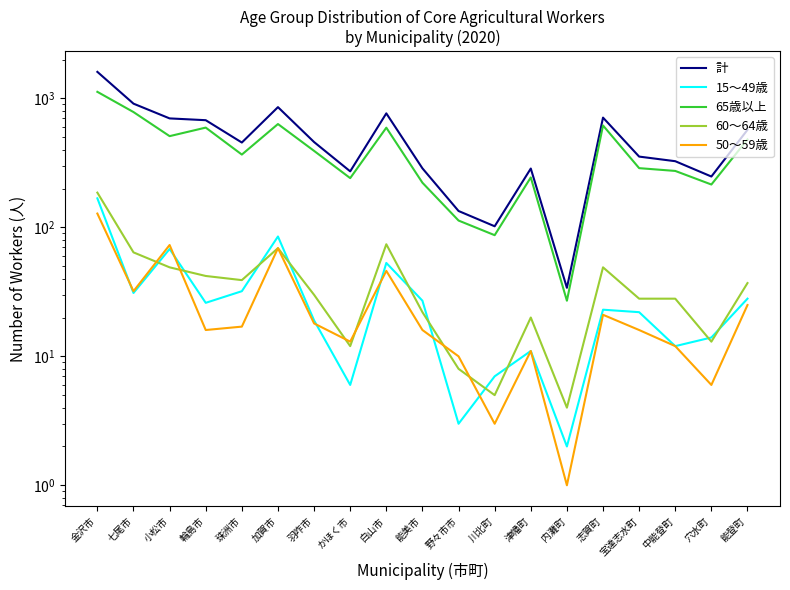

How many data points in 60～64歳 are above 30?

9